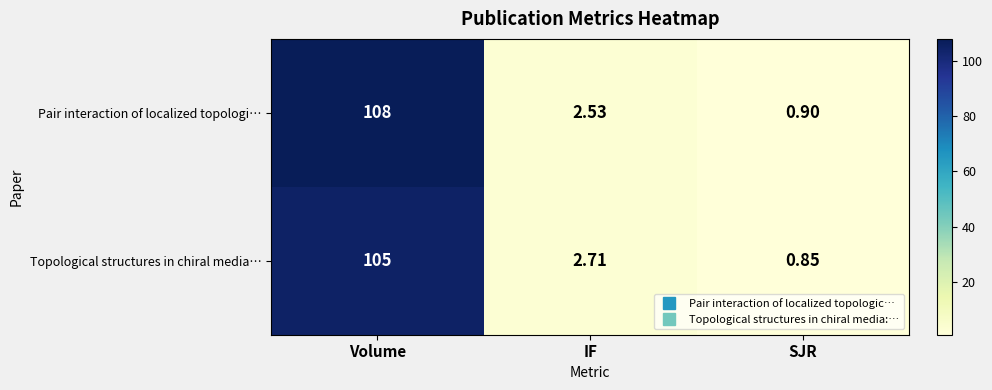

What is the spread (max minus min) of values at IF?

0.2